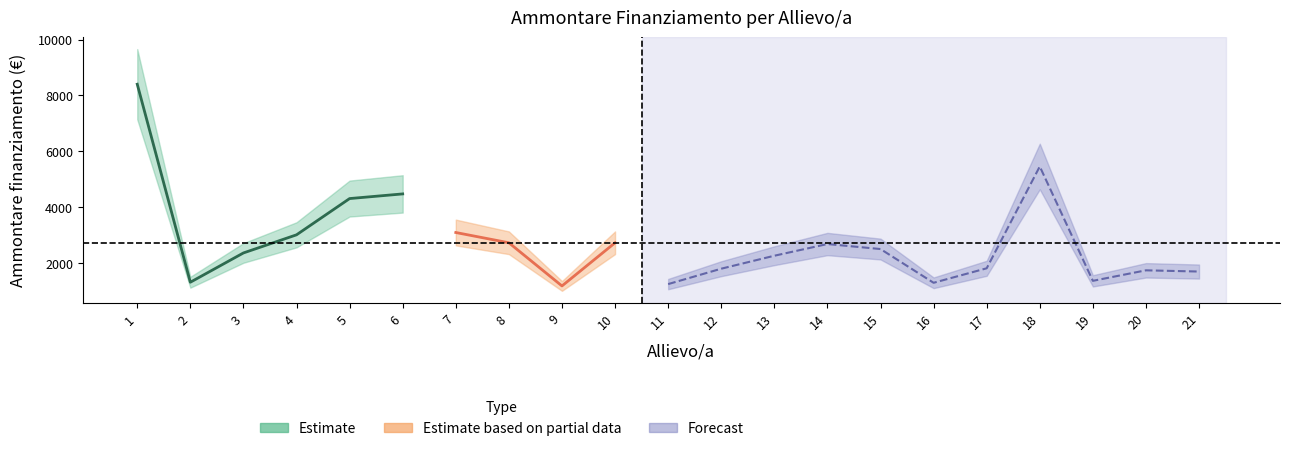

Is it true that the value at 19 is 391?

False